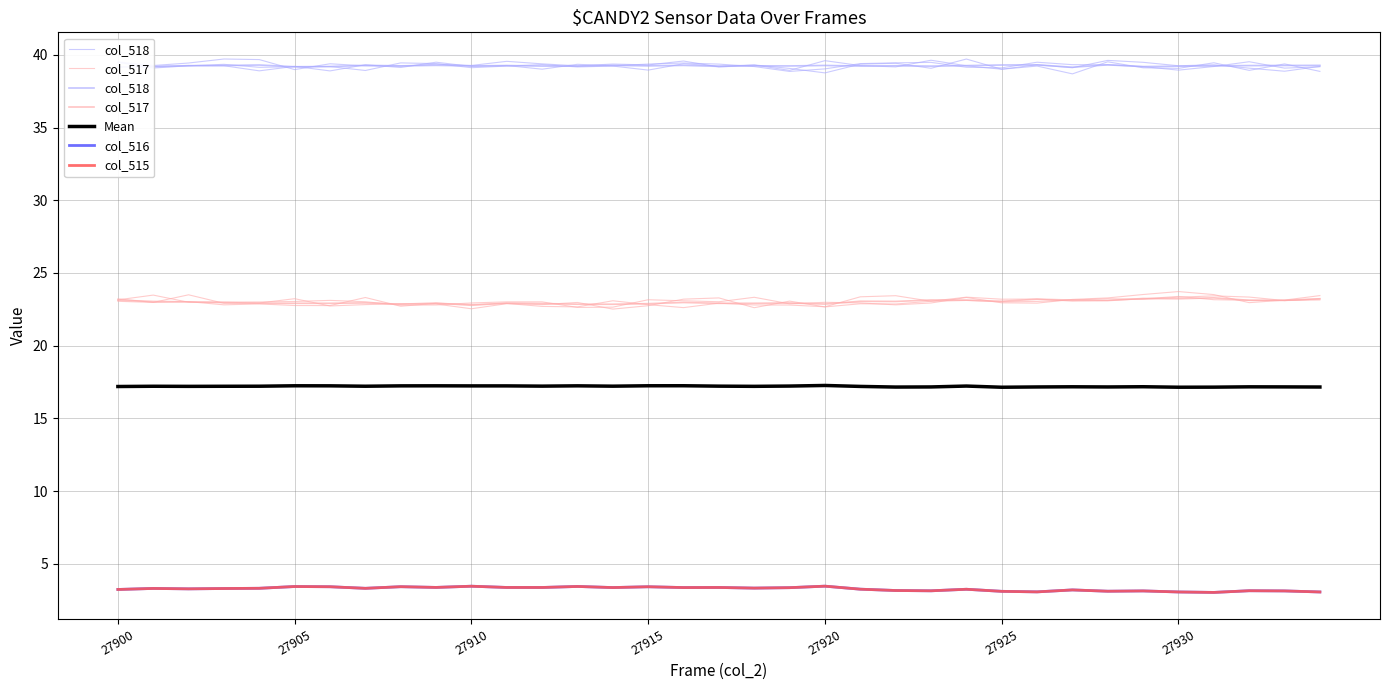

In col_515, how many points are lower than both neighbors (excluding endpoints)?

11